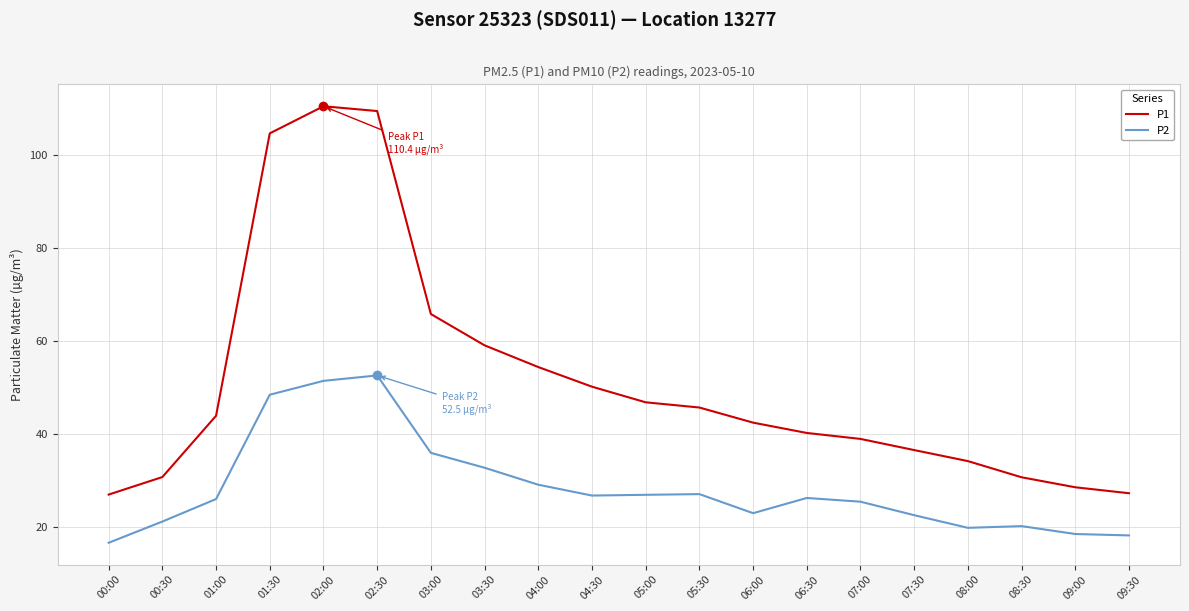

At how many categories does at least one series exceed 68?

3